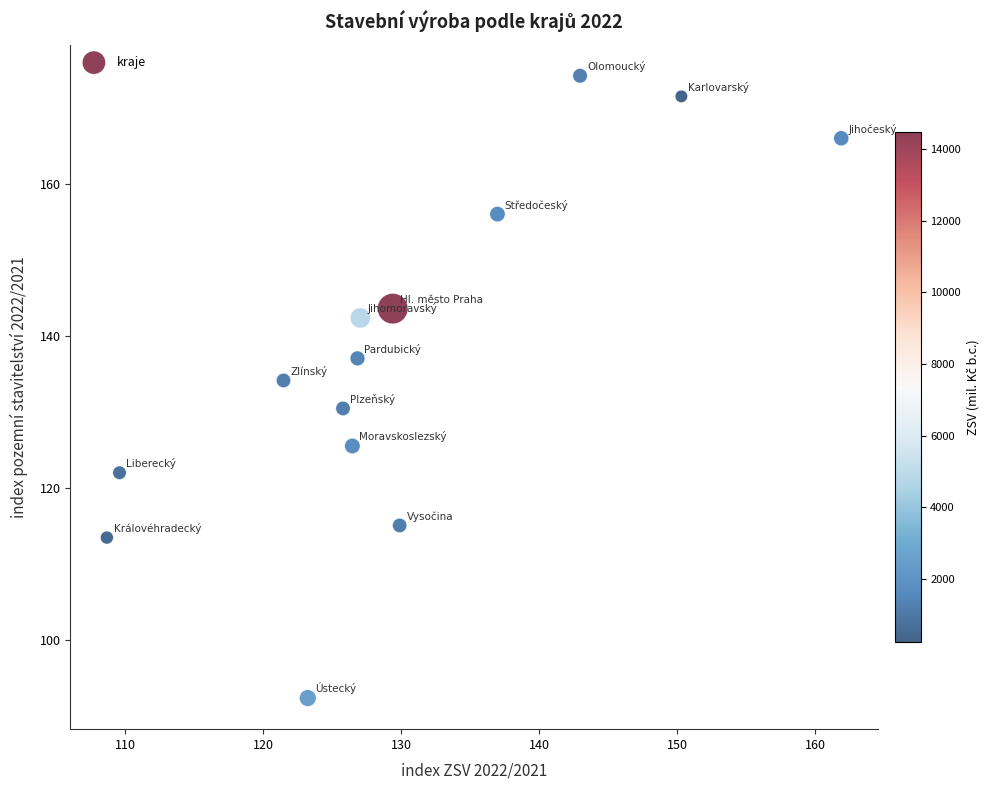

What Y value in the scatter plot is closest to 133?

134.1